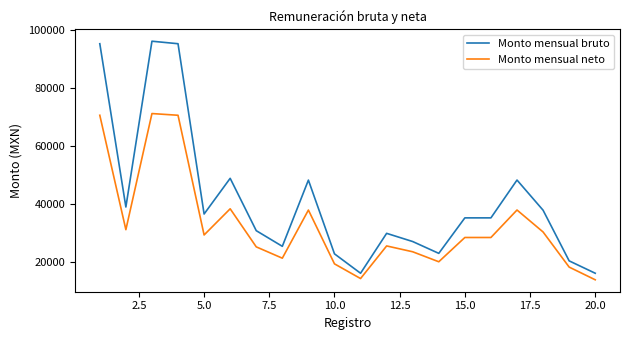

True or false: Monto mensual bruto and Monto mensual neto intersect in this chart.

False